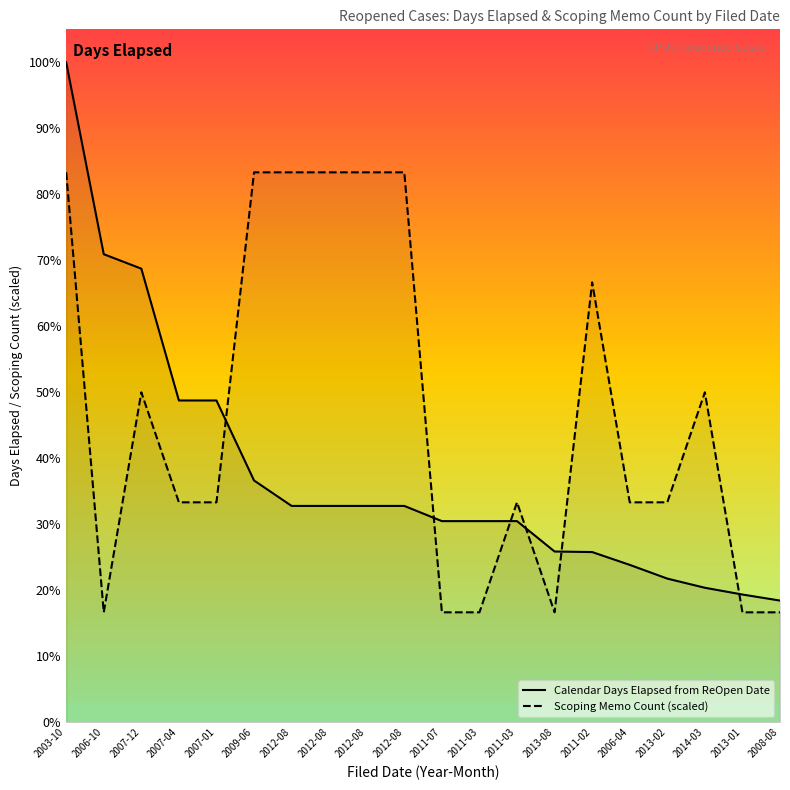

What is the highest value of the Calendar Days Elapsed from ReOpen Date series?

3605.0